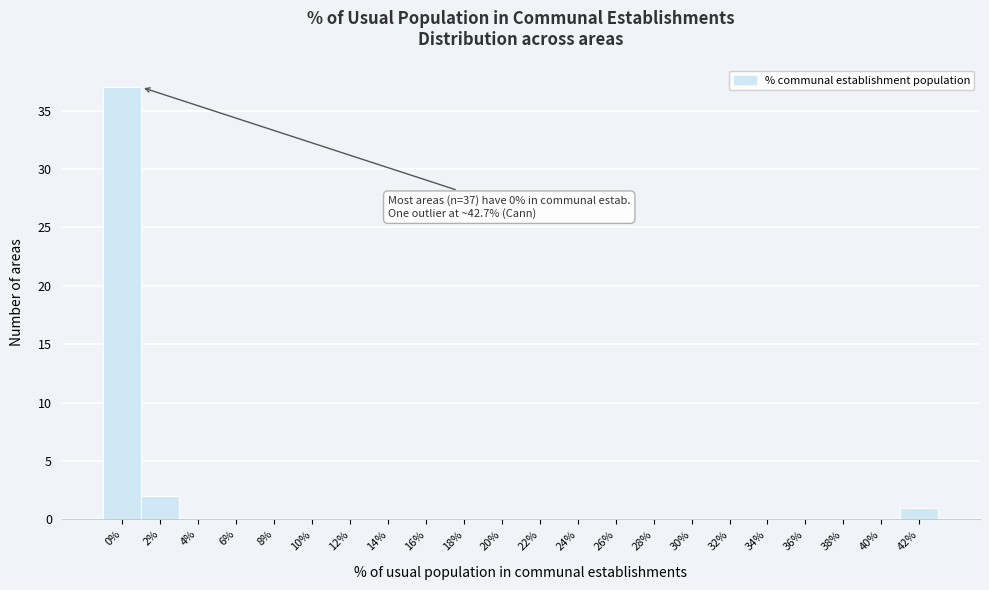

Reading left to right, what are all the values shown in this chart?

0%=37	2%=2	4%=0	6%=0	8%=0	10%=0	12%=0	14%=0	16%=0	18%=0	20%=0	22%=0	24%=0	26%=0	28%=0	30%=0	32%=0	34%=0	36%=0	38%=0	40%=0	42%=1